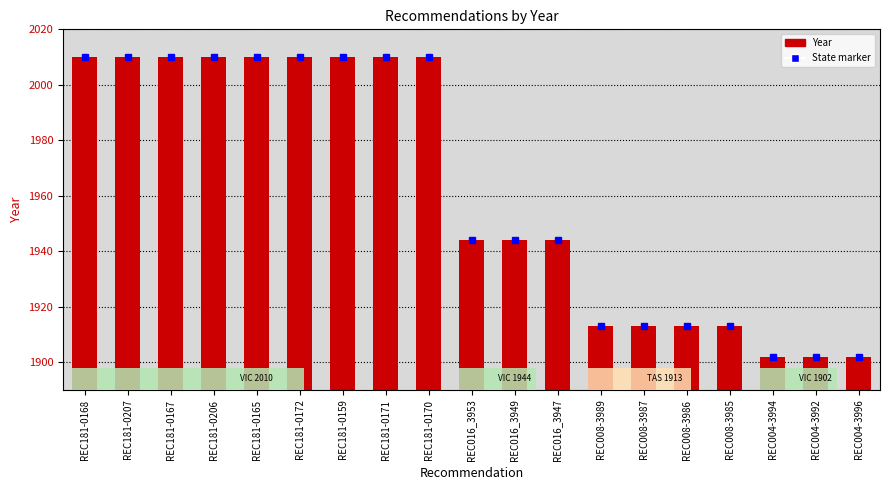

What is the ratio of the value at REC008-3989 to the value at REC004-3992?

1.0